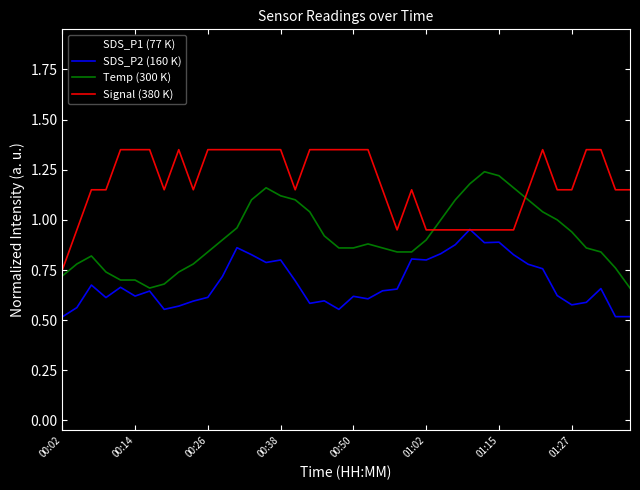

True or false: SDS_P1 (77 K) and Temp (300 K) cross at least once.

False